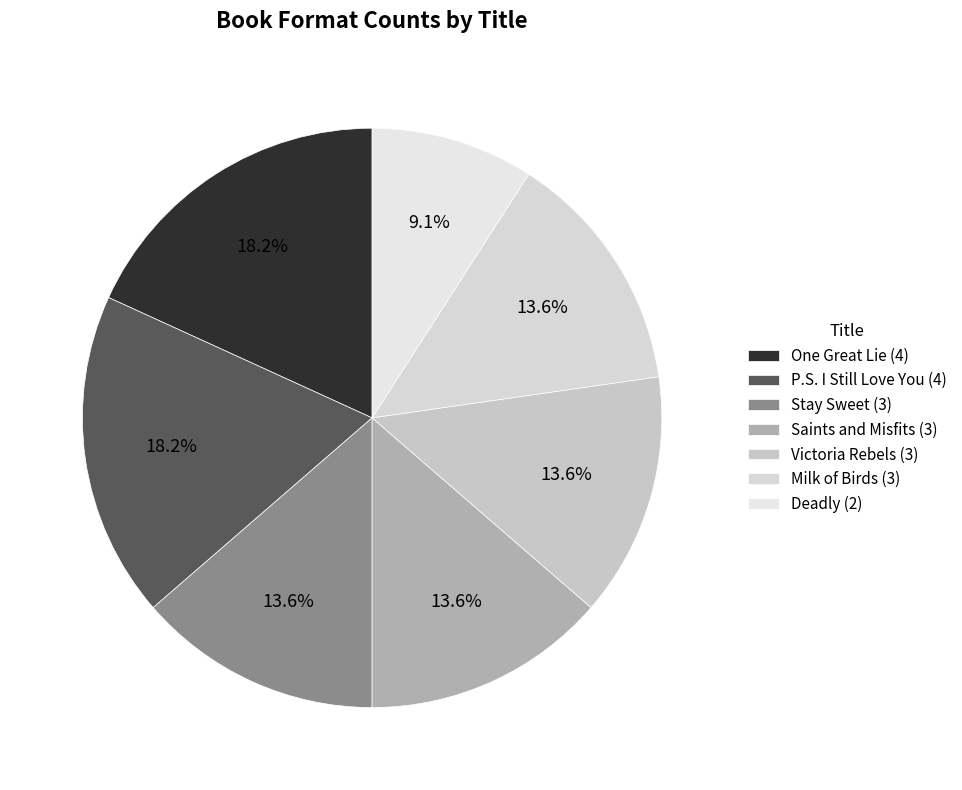

What percentage is the One Great Lie slice, to the nearest percent?

18%